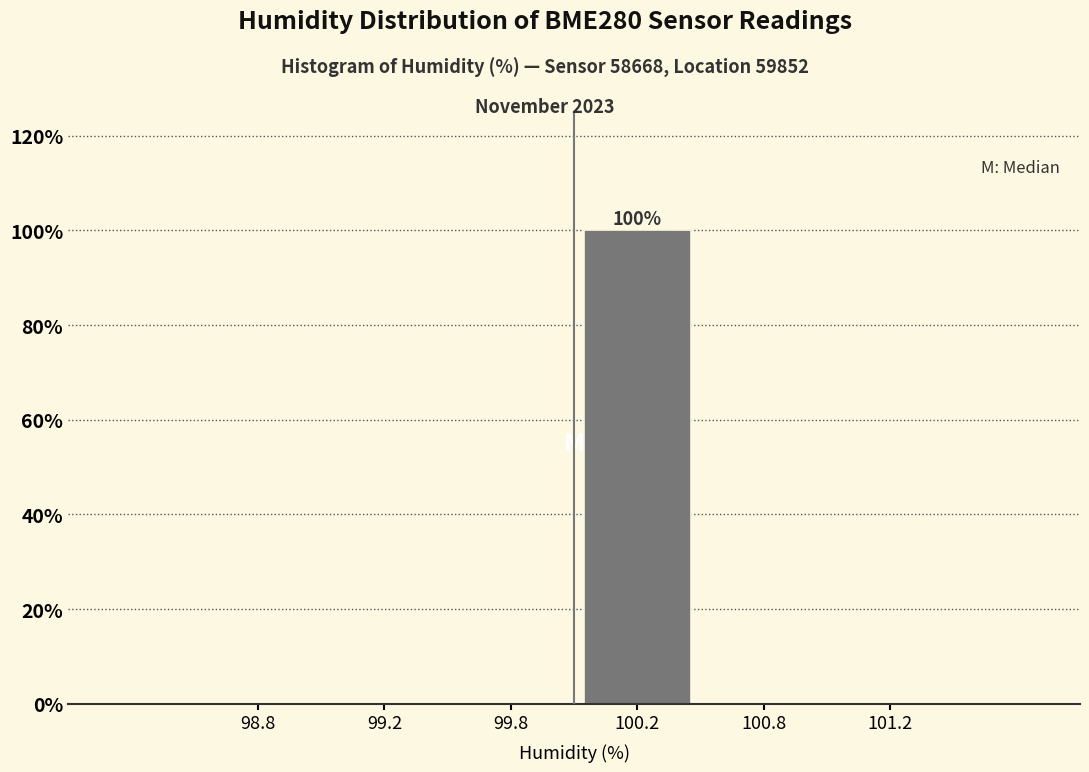

Reading left to right, extract all data points from this chart.

98.8=0	99.2=0	99.8=0	100.2=100	100.8=0	101.2=0